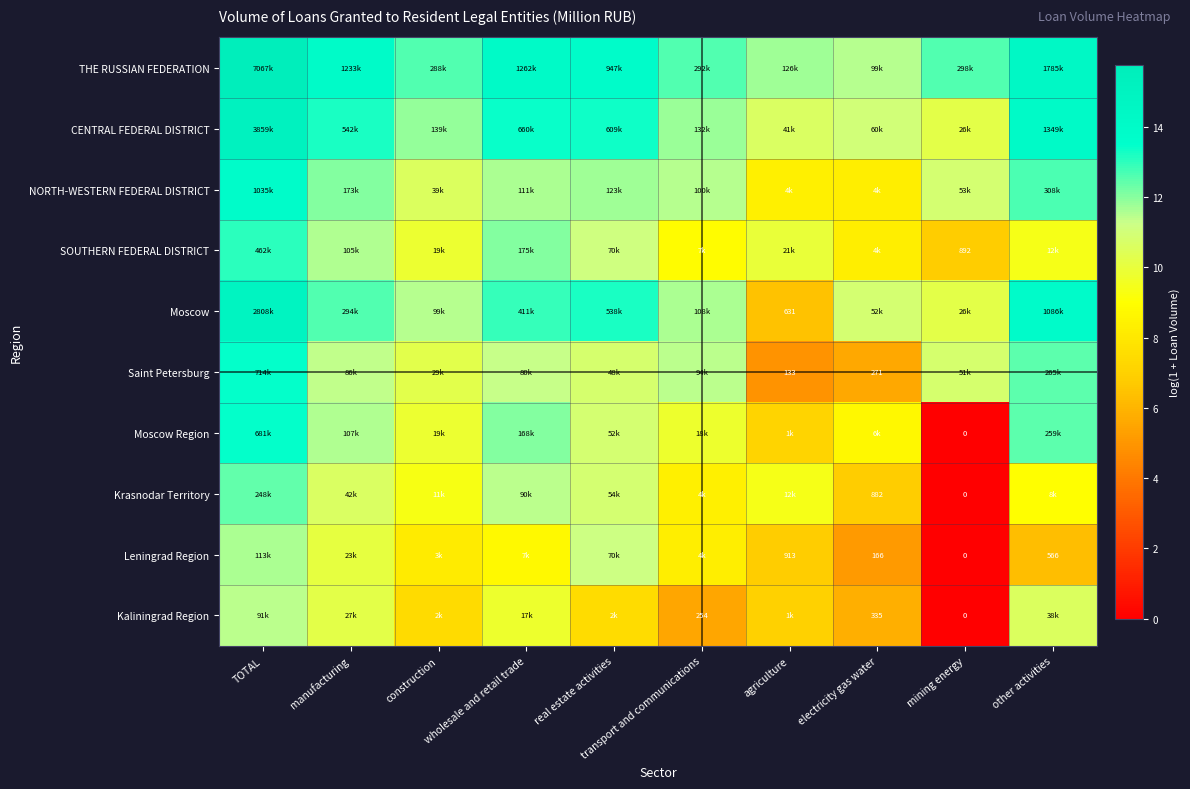

What is the minimum value for NORTH-WESTERN FEDERAL DISTRICT?

8.3